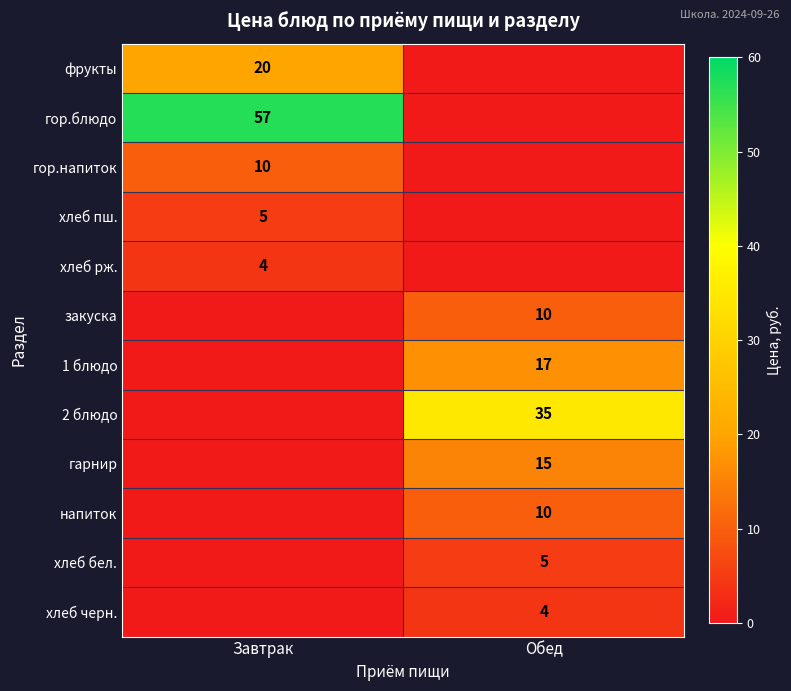

True or false: хлеб бел. has a value of 5 at Обед.

True